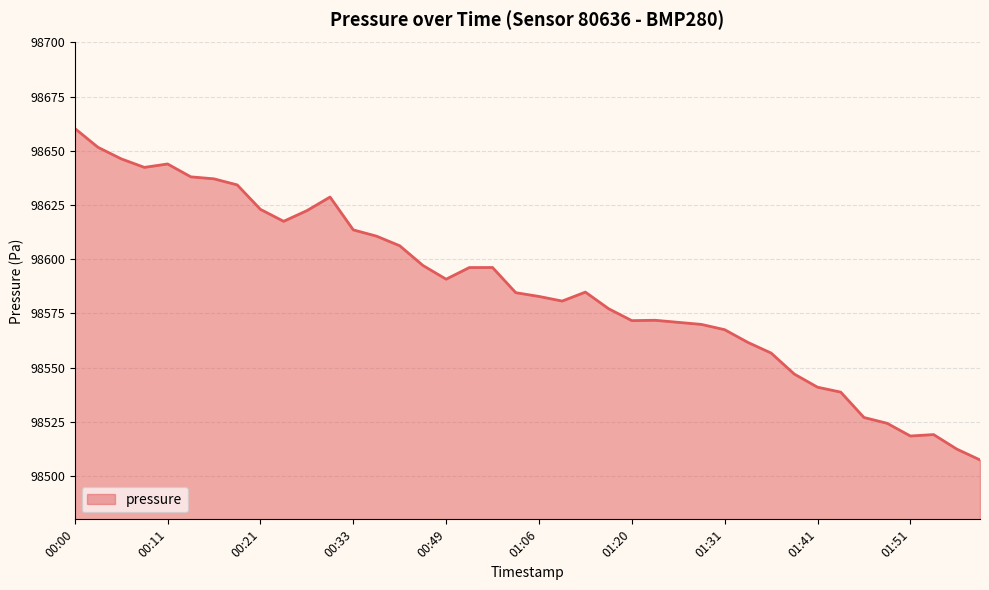

What is the greatest value displayed?

98660.4